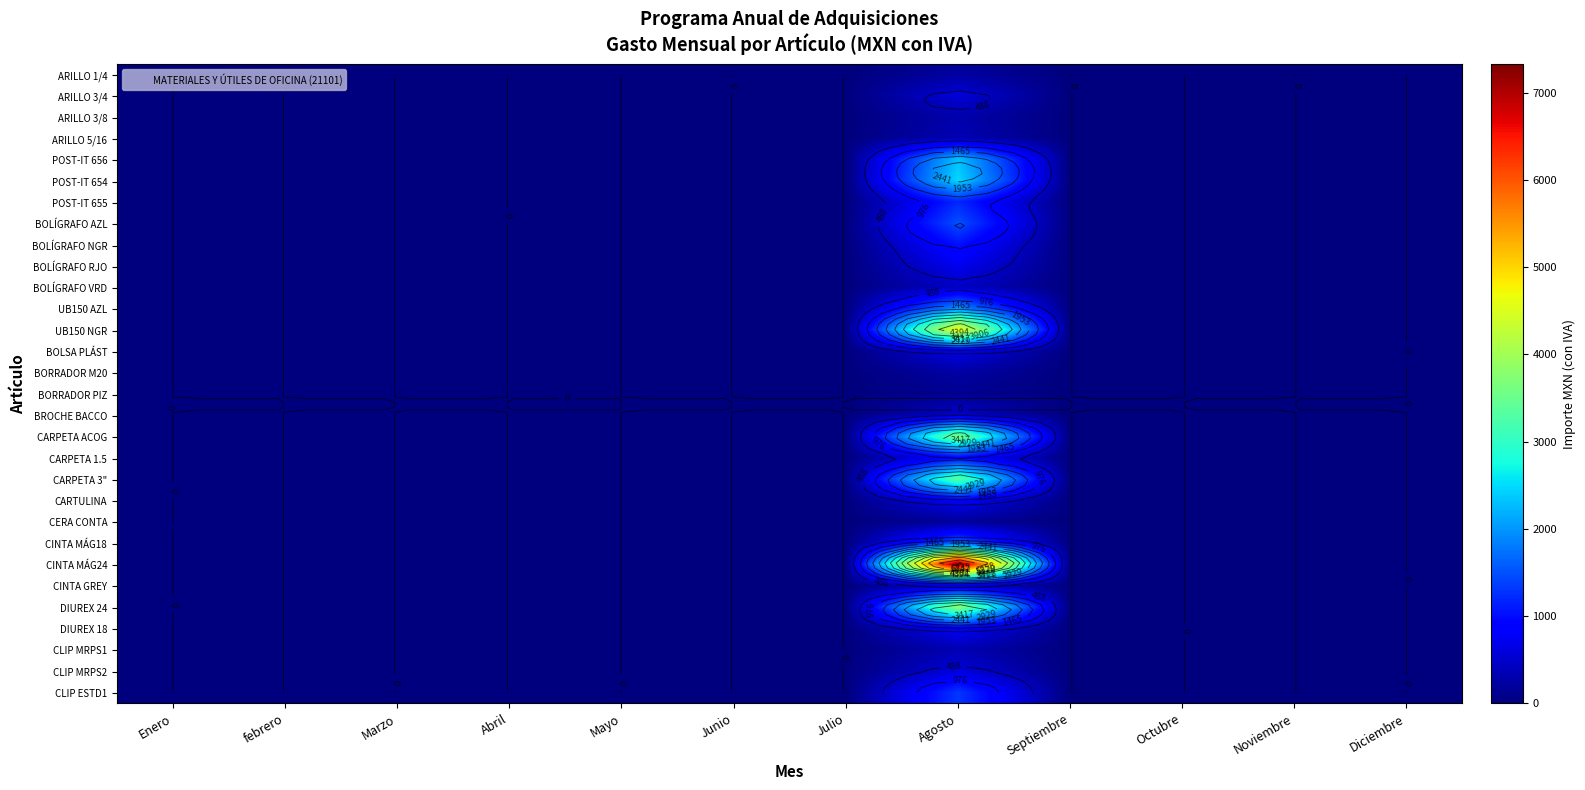

Which category has the highest value across all series?

Agosto